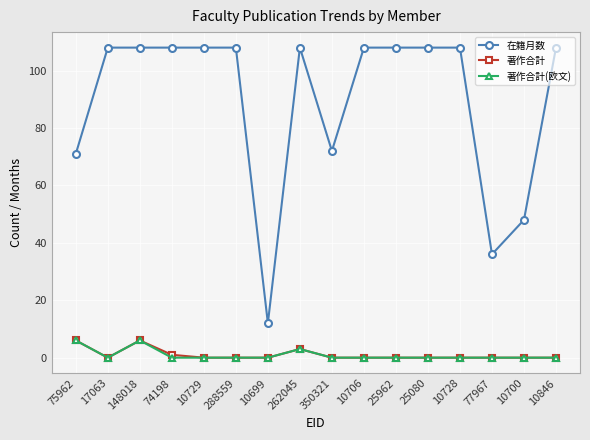

What is the greatest value displayed?

108